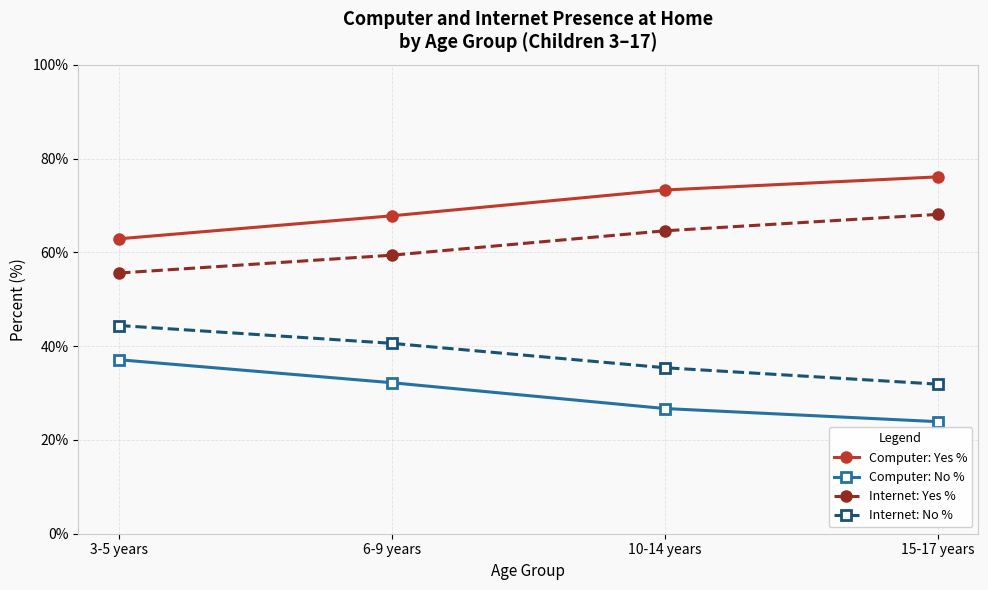

What is the difference between the maximum and minimum values in the Internet: Yes % series?

12.5